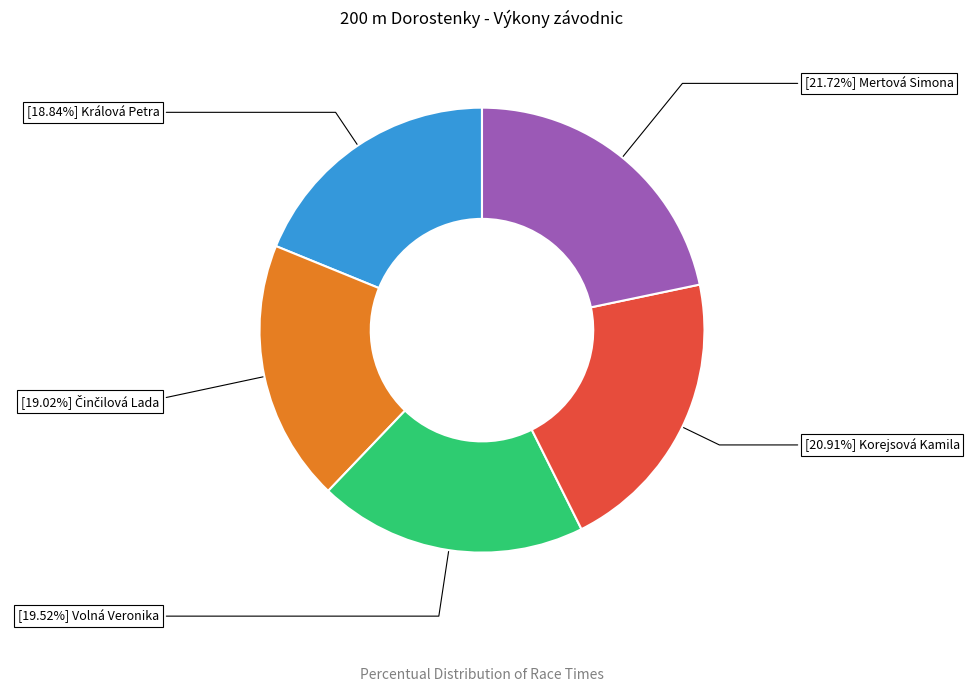

What is the largest slice in the pie chart?

[21.72%] Mertová Simona